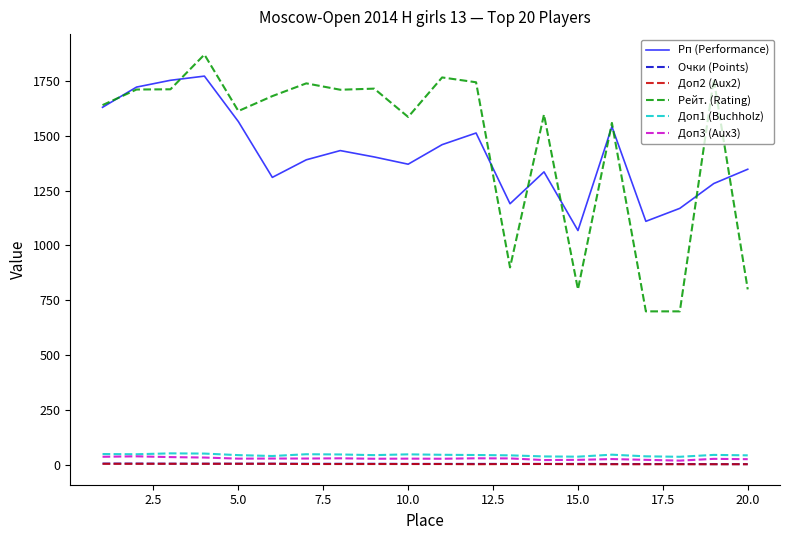

Which series has the largest range (max minus min)?

Рейт. (Rating)